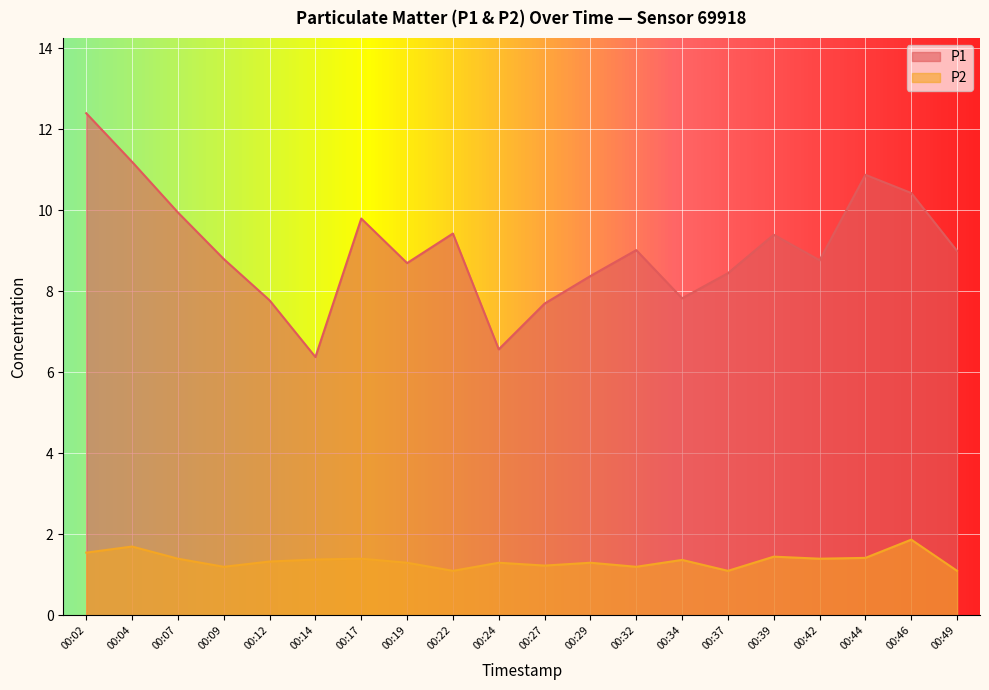

How many lines are shown in the chart?

2